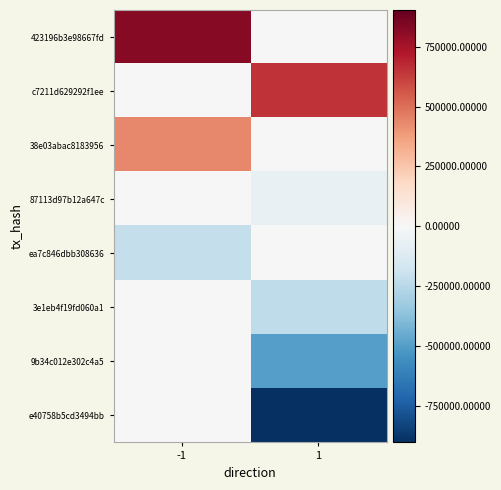

What is the total value across all series at -1?

1040103